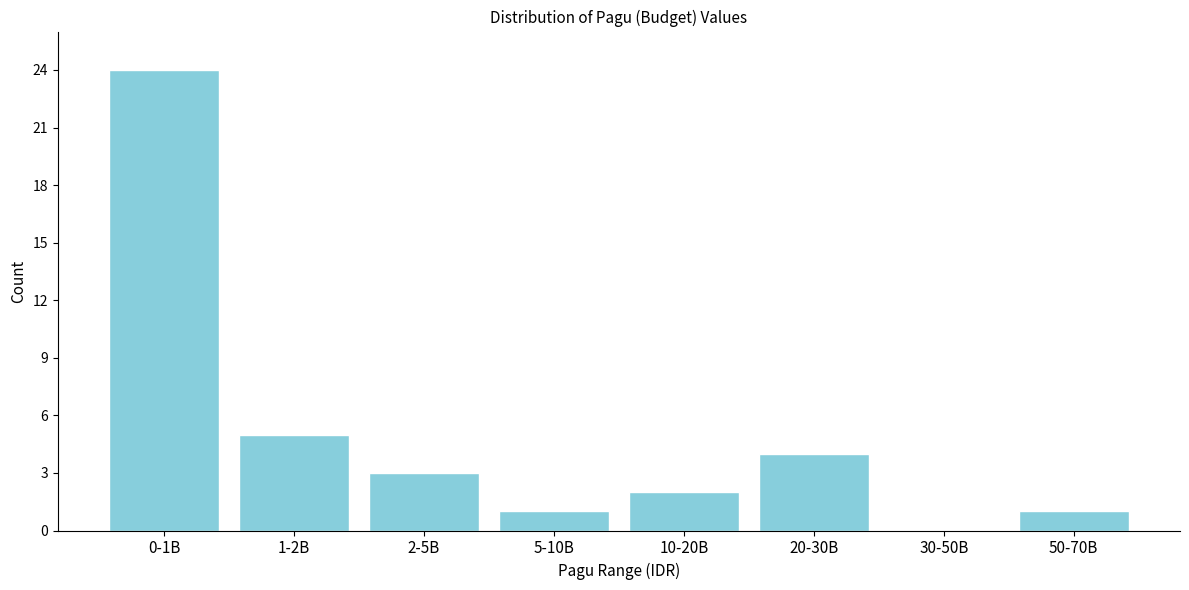

Reading left to right, list all the values displayed in this chart.

0-1B=24	1-2B=5	2-5B=3	5-10B=1	10-20B=2	20-30B=4	30-50B=0	50-70B=1